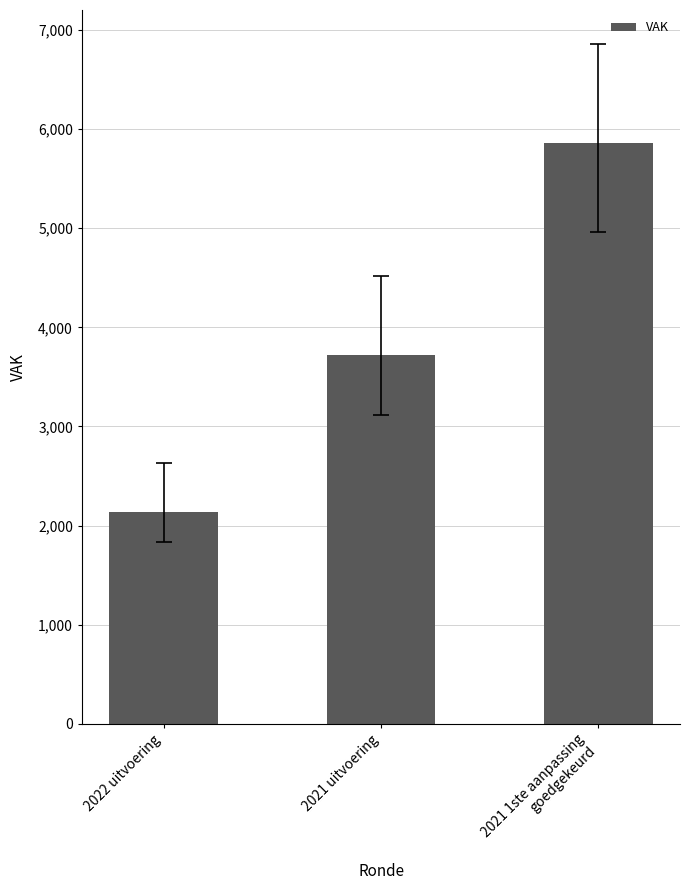

Reading left to right, extract all data points from this chart.

2022 uitvoering=2134	2021 uitvoering=3718	2021 1ste aanpassing
goedgekeurd=5860